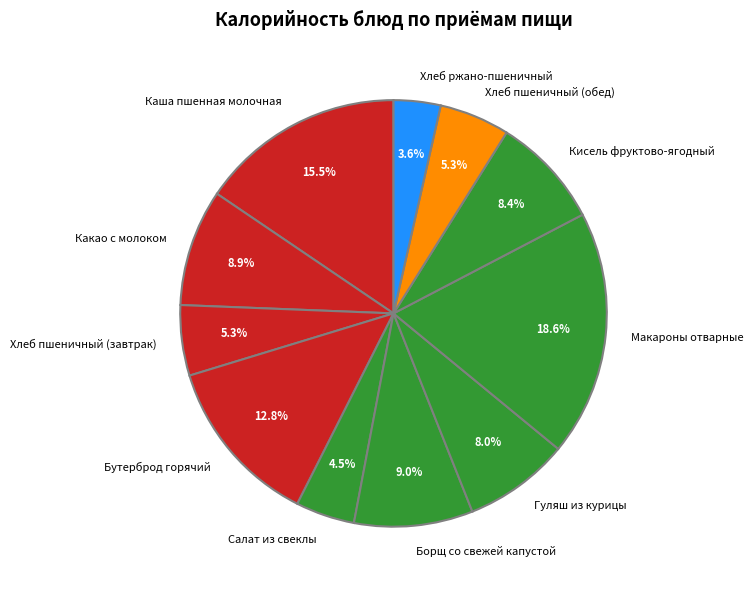

To the nearest percent, what is the difference between the largest and smallest slice percentages?

15%